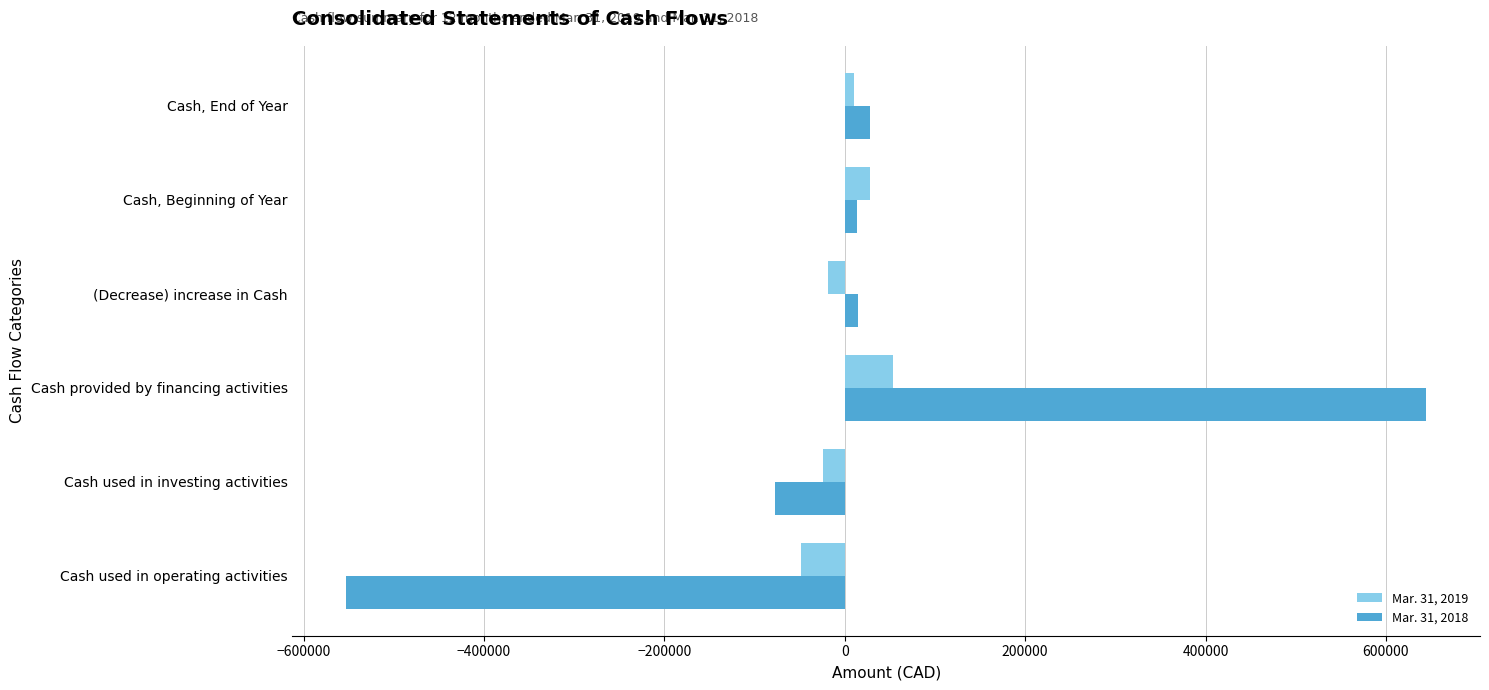

Which series has the largest total across all categories?

Mar. 31, 2018